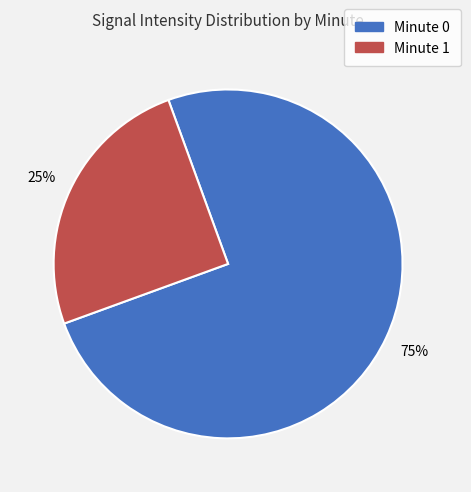

Is there a majority slice in this chart?

Yes